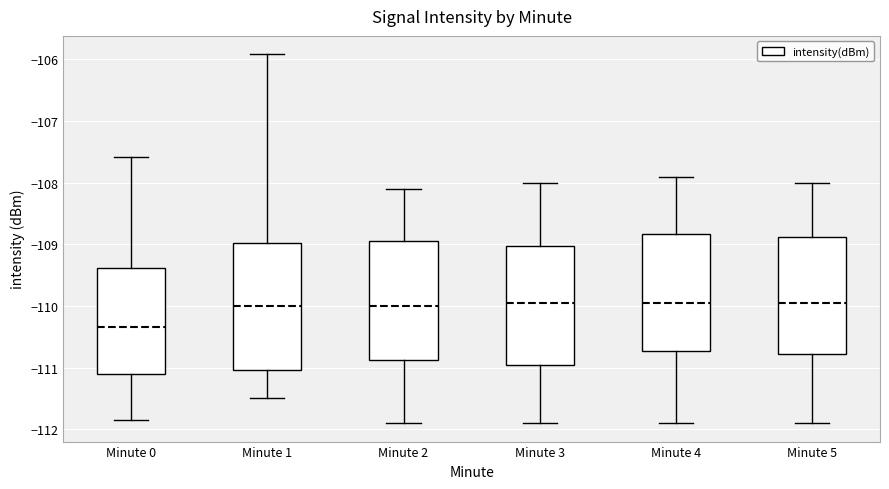

Reading left to right, read every box against the y-axis: the position of its median line, the range the box covers, and the ends of its whiskers. The values are not printed on the chart, so give them approximately, as read against the axis.

Minute 0: median -110.3, box -111.1 to -109.4, whiskers -111.9 to -107.6
Minute 1: median -110.0, box -111.0 to -109.0, whiskers -111.5 to -105.9
Minute 2: median -110.0, box -110.9 to -108.9, whiskers -111.9 to -108.1
Minute 3: median -109.9, box -110.9 to -109.0, whiskers -111.9 to -108.0
Minute 4: median -109.9, box -110.7 to -108.8, whiskers -111.9 to -107.9
Minute 5: median -109.9, box -110.8 to -108.9, whiskers -111.9 to -108.0